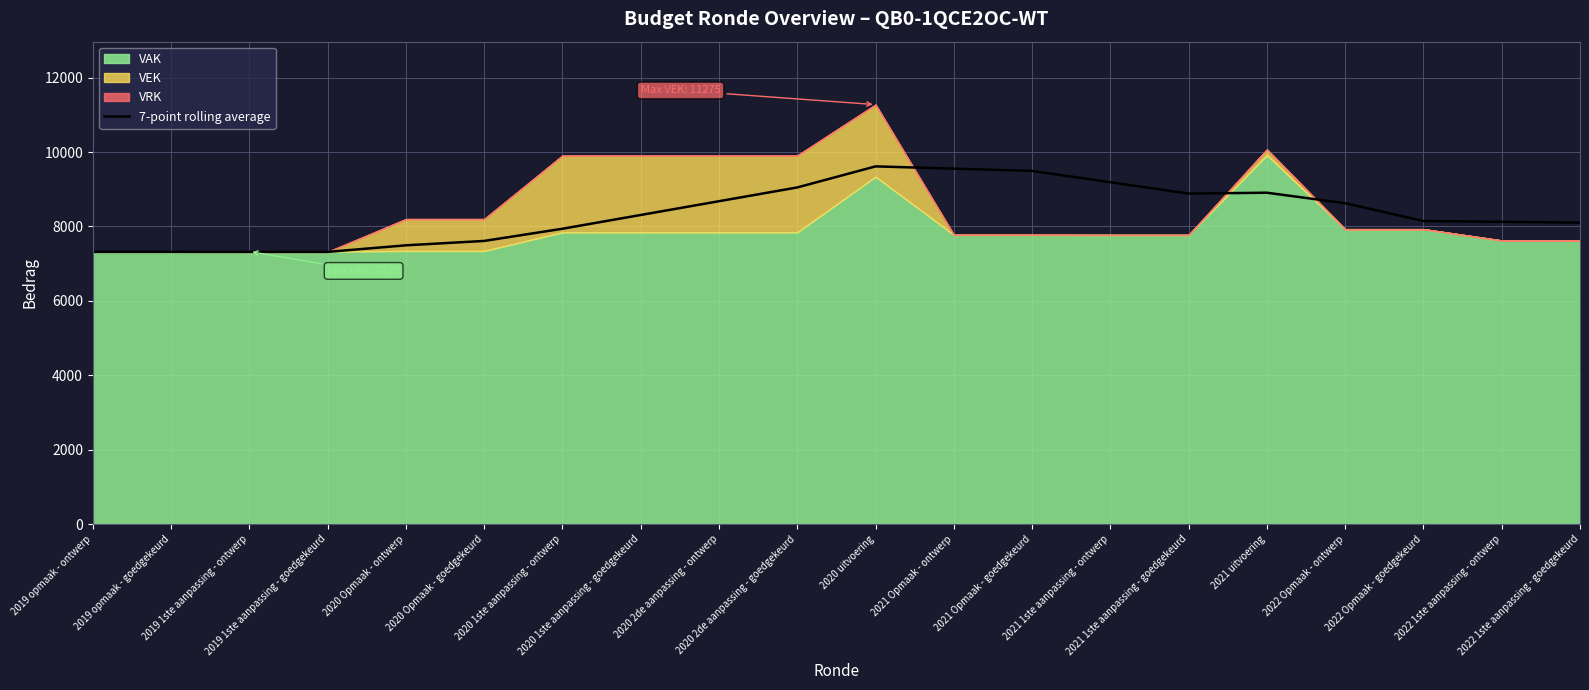

At which category does the chart reach its minimum across all series?

2019 1ste aanpassing - goedgekeurd